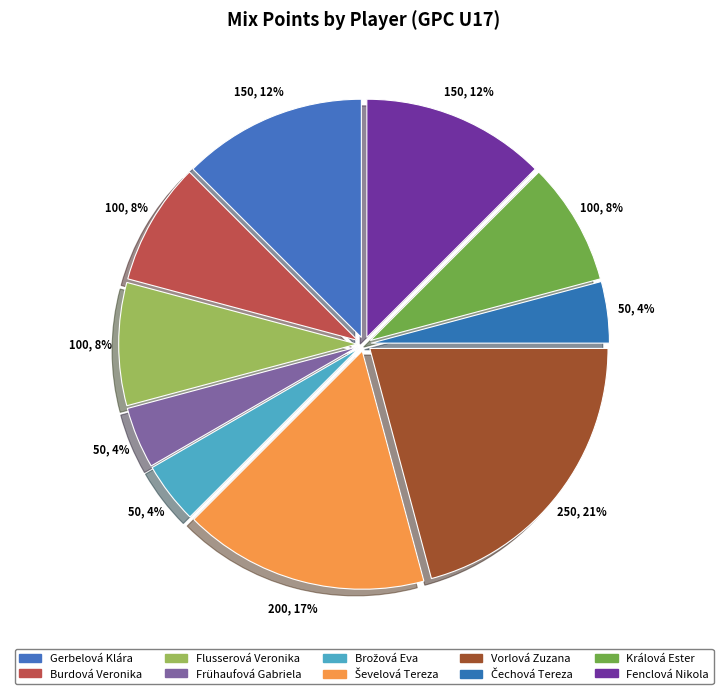

How many segments does this pie chart have?

10